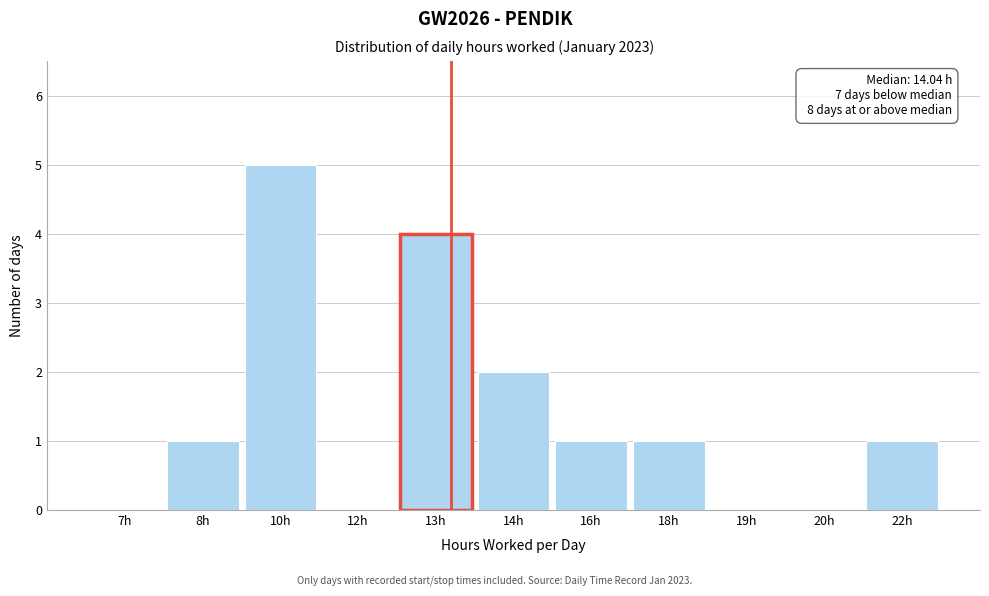

Reading right to left, what are all the values shown in this chart?

22h=1	20h=0	19h=0	18h=1	16h=1	14h=2	13h=4	12h=0	10h=5	8h=1	7h=0